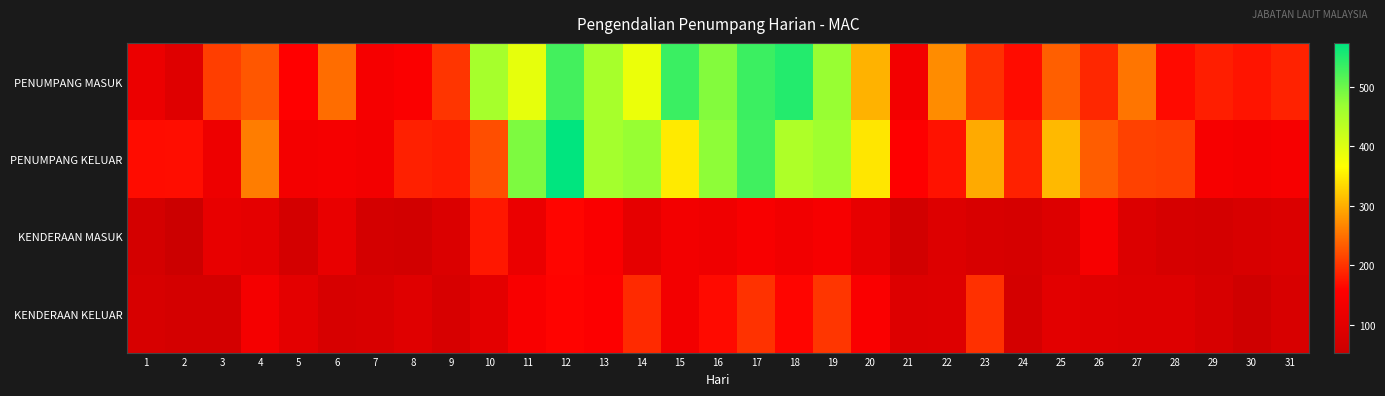

Reading left to right, what are all the values shown in this chart?

PENUMPANG MASUK: 1=120	2=93	3=208	4=229	5=158	6=247	7=140	8=151	9=201	10=455	11=390	12=528	13=454	14=385	15=534	16=484	17=533	18=549	19=470	20=303	21=135	22=272	23=197	24=167	25=236	26=190	27=253	28=166	29=183	30=175	31=186
PENUMPANG KELUAR: 1=167	2=169	3=125	4=260	5=136	6=140	7=135	8=184	9=180	10=221	11=488	12=574	13=457	14=471	15=349	16=477	17=530	18=447	19=463	20=346	21=156	22=173	23=297	24=185	25=309	26=234	27=211	28=208	29=142	30=137	31=143
KENDERAAN MASUK: 1=72	2=53	3=113	4=105	5=72	6=115	7=72	8=67	9=86	10=177	11=118	12=162	13=148	14=108	15=135	16=129	17=144	18=132	19=143	20=110	21=68	22=89	23=79	24=75	25=90	26=143	27=88	28=76	29=71	30=80	31=85
KENDERAAN KELUAR: 1=77	2=72	3=72	4=138	5=104	6=78	7=82	8=96	9=77	10=103	11=146	12=160	13=155	14=192	15=135	16=166	17=199	18=162	19=202	20=149	21=90	22=92	23=197	24=71	25=101	26=96	27=91	28=91	29=78	30=62	31=79